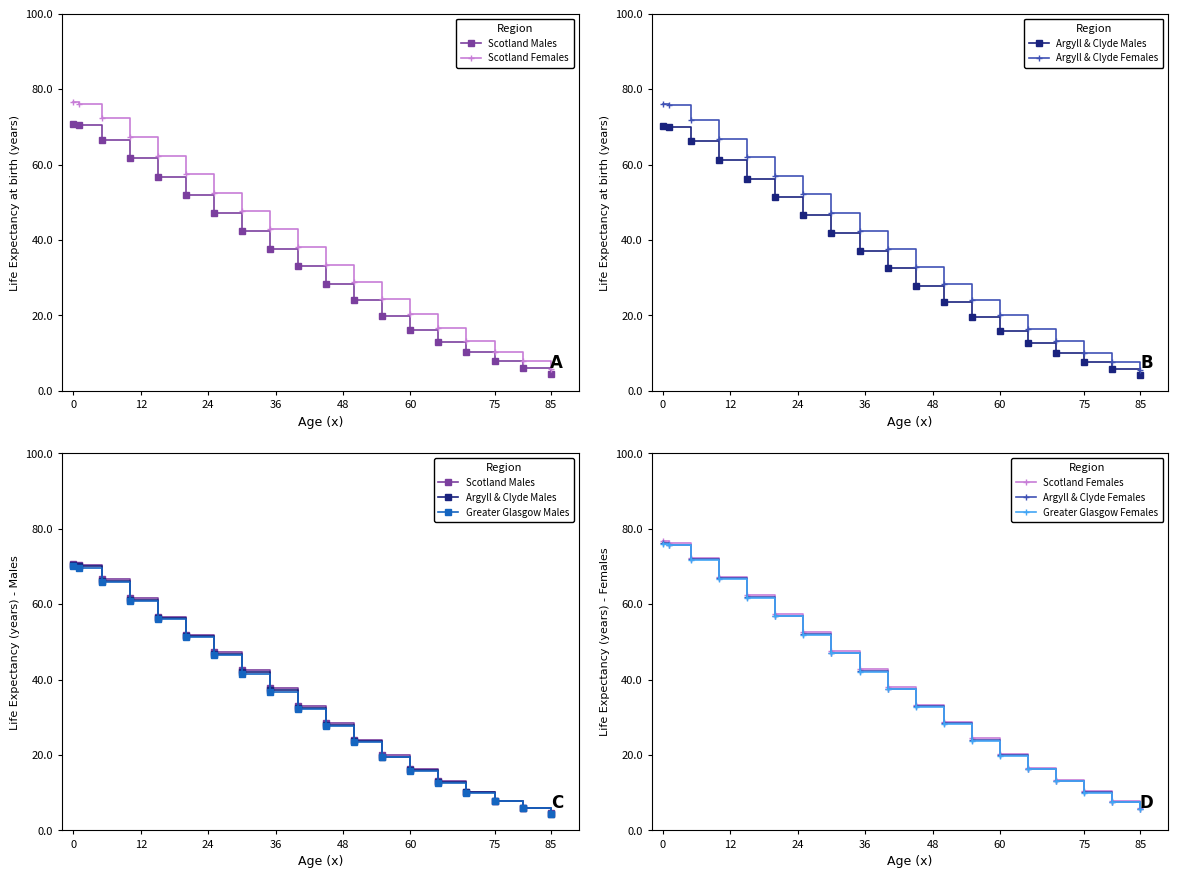

How many lines are shown in the chart?

6